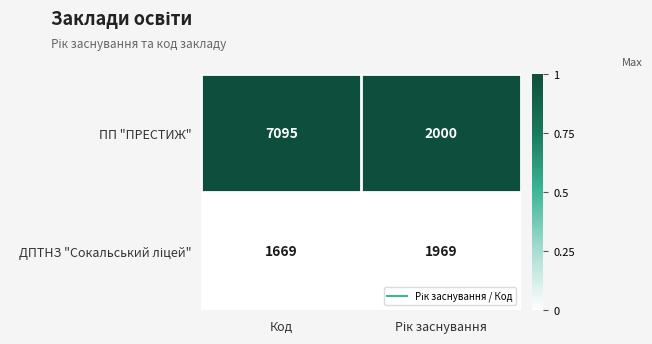

Which series has the largest total across all categories?

ПП "ПРЕСТИЖ"